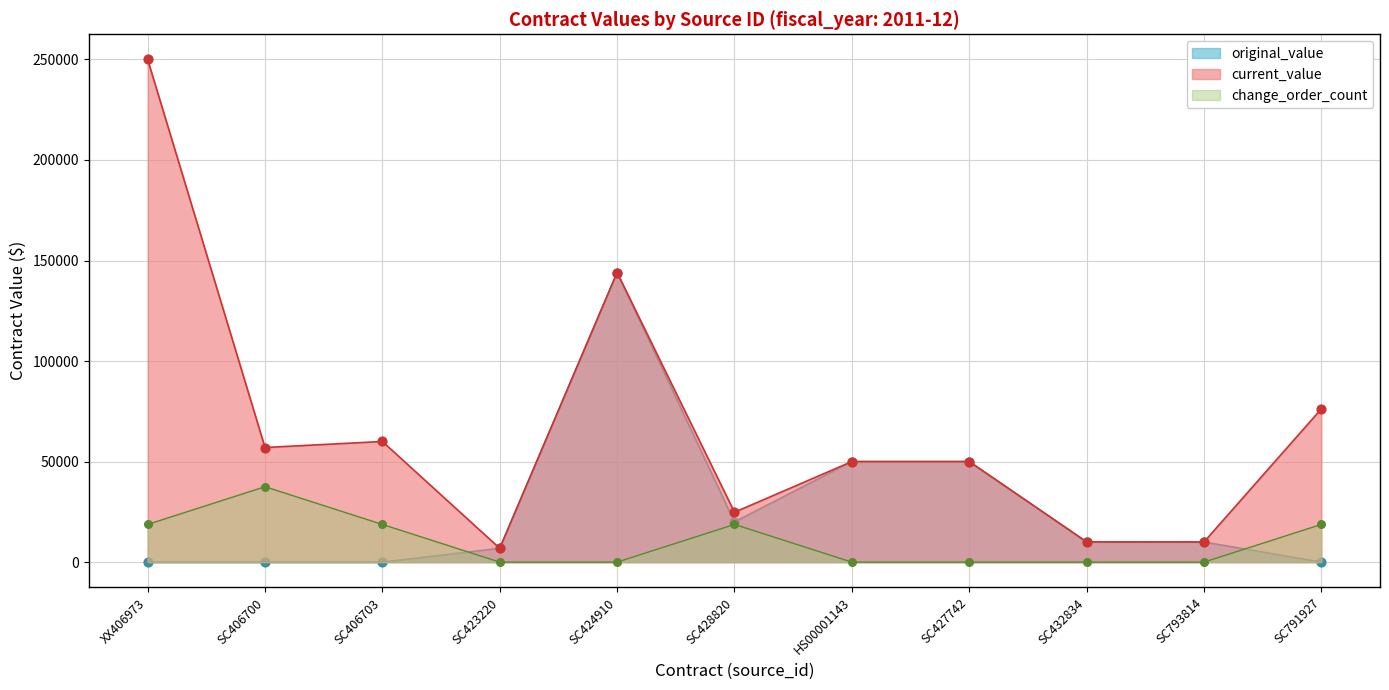

At which category is the sum across all series the highest?

SC424910